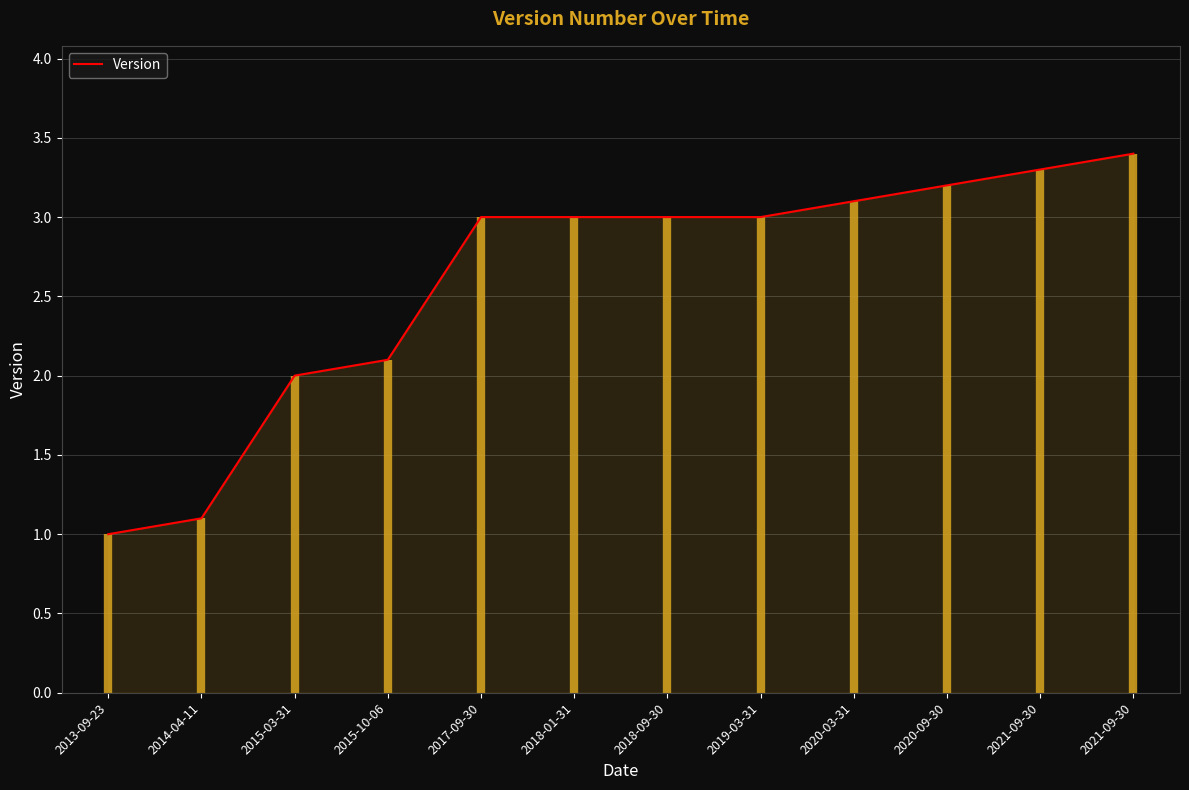

Which has a higher value, 2020-09-30 or 2020-03-31?

2020-09-30